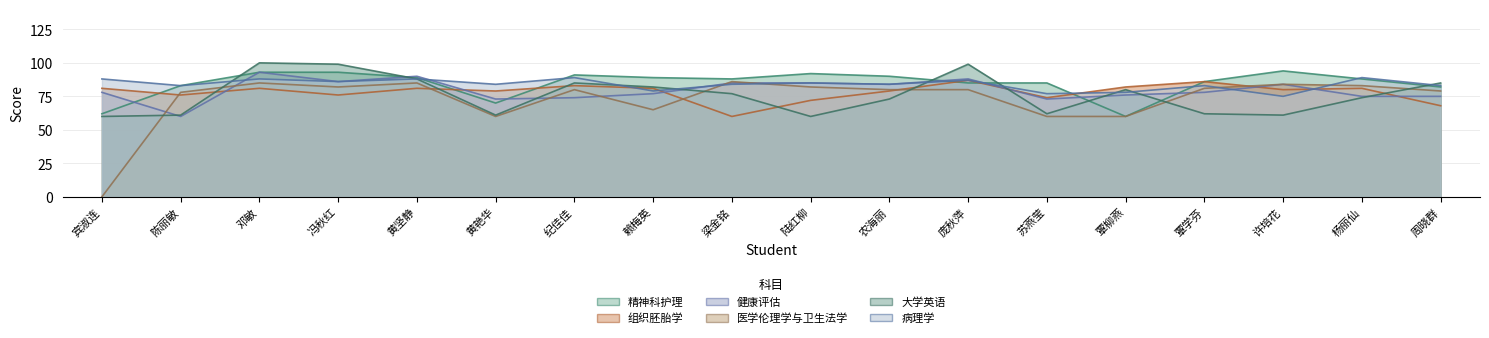

True or false: 病理学 has a value of 140 at 陈丽敏.

False